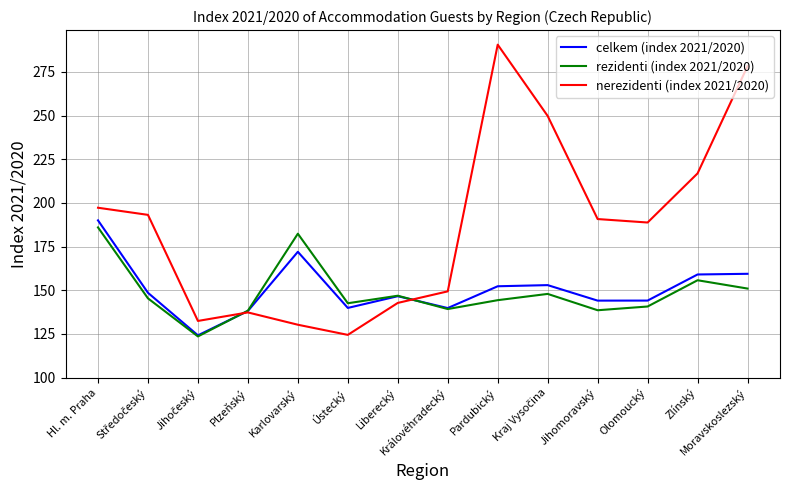

Which label corresponds to the largest value in the chart?

Pardubický